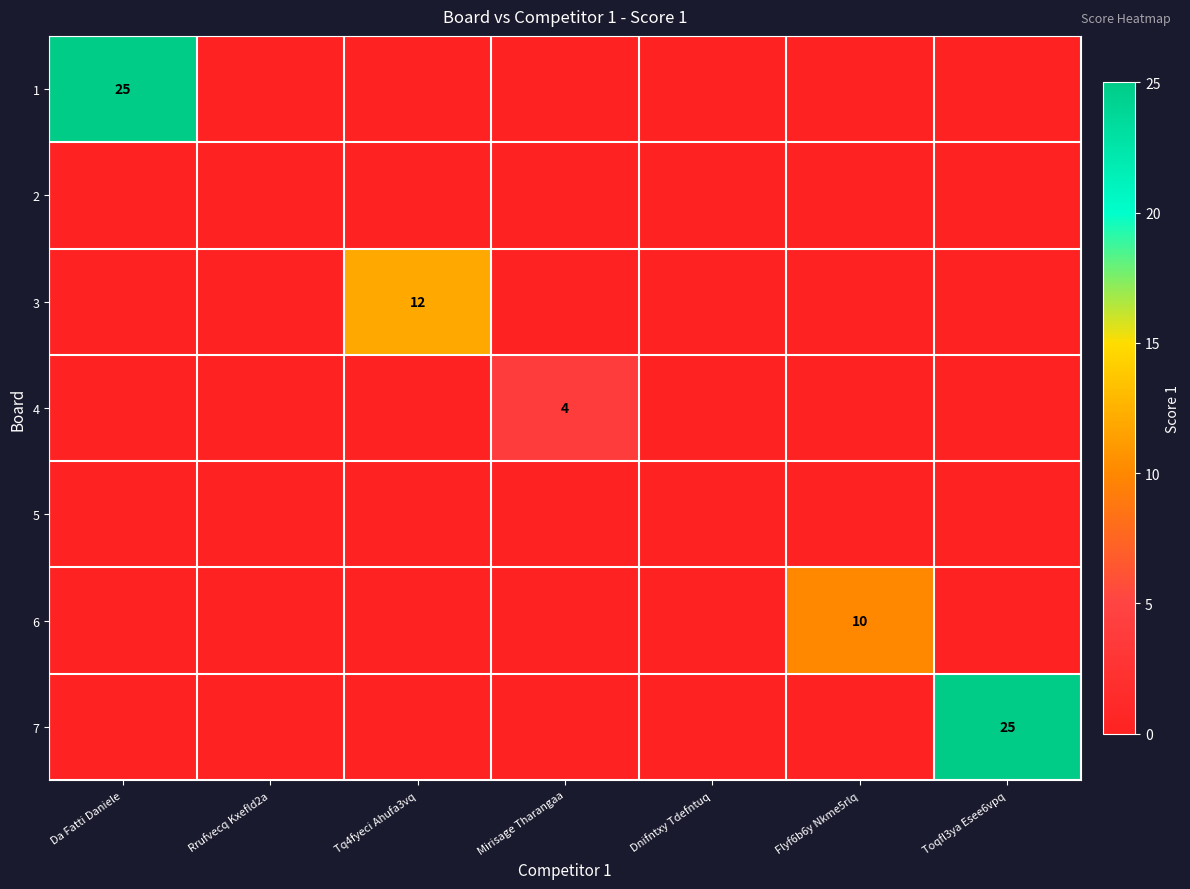

Is it true that 7 equals 11 at Toqfl3ya Esee6vpq?

False